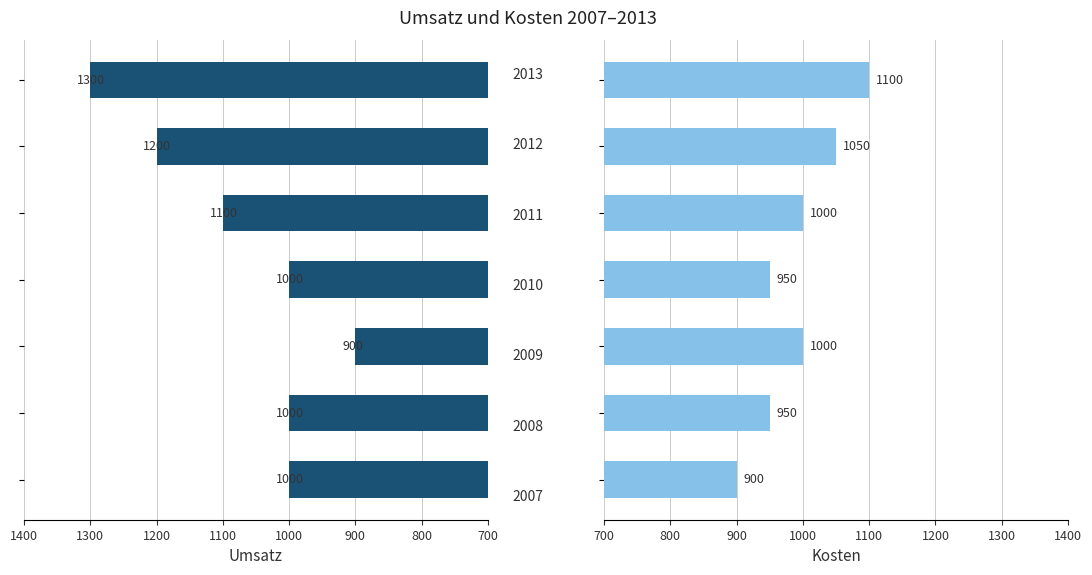

Rank the series at 800 from highest to lowest value.

Umsatz, Kosten